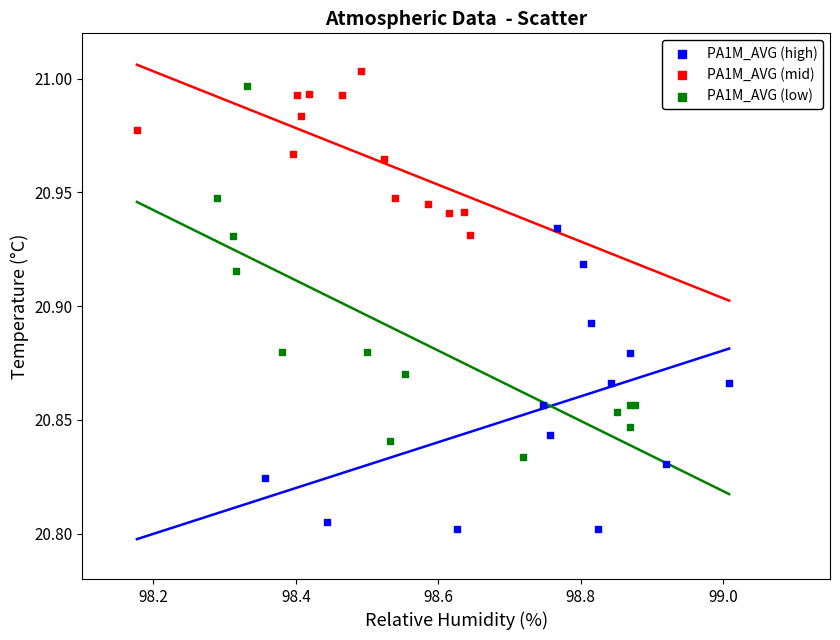

Which series has the largest Y range (max minus min)?

PA1M_AVG (low)